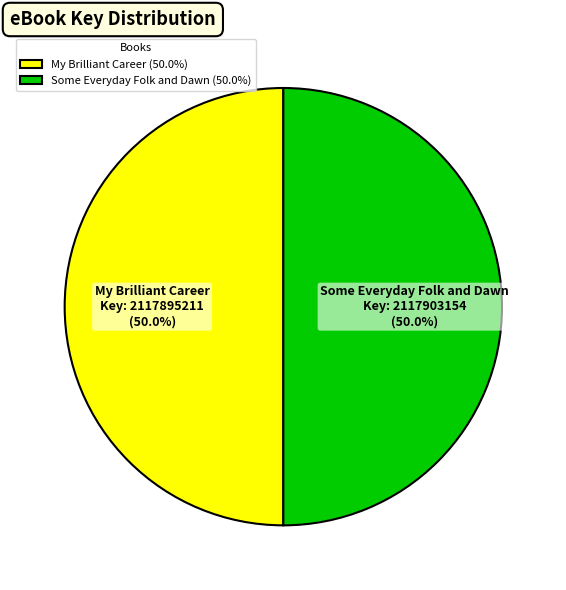

What percentage is NOT represented by Some Everyday Folk and Dawn?

50.0%